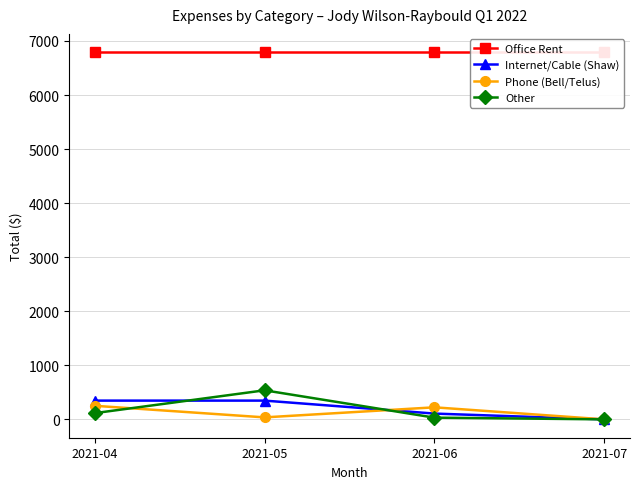

Where is Internet/Cable (Shaw) nearest to the value 173?

2021-06